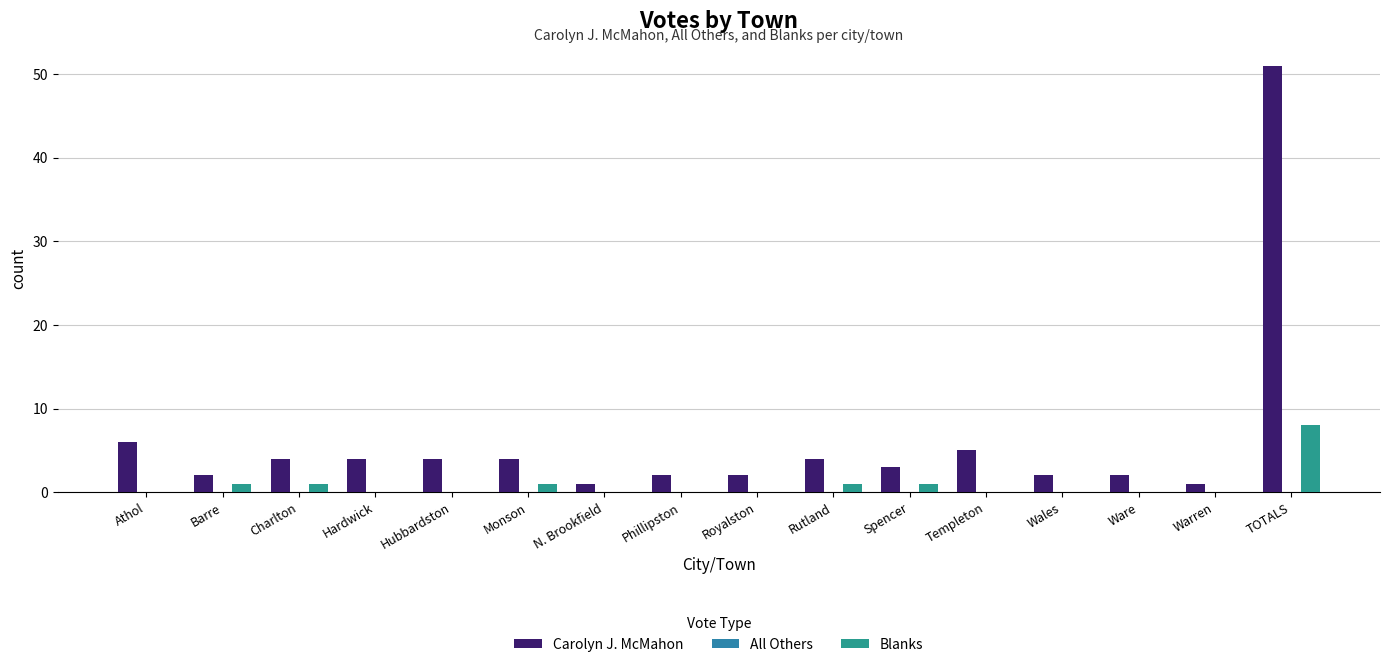

What is the label of the 9th bar from the right?

Phillipston